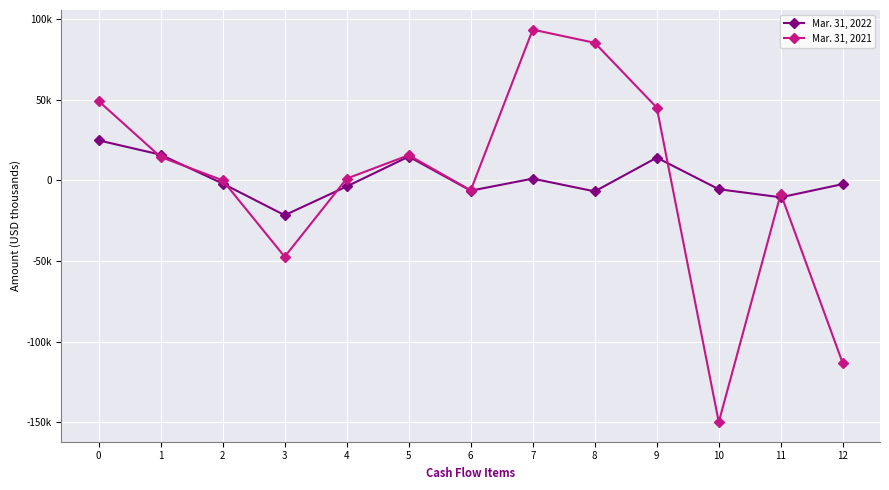

What are all the series names shown in the legend?

Mar. 31, 2022, Mar. 31, 2021